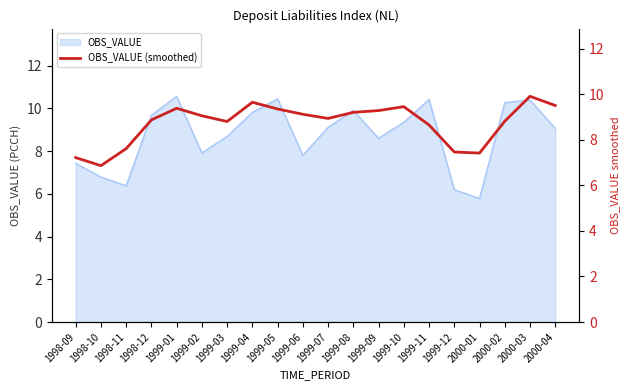

The OBS_VALUE series shows 10.4 at 1999-11. True or false?

True